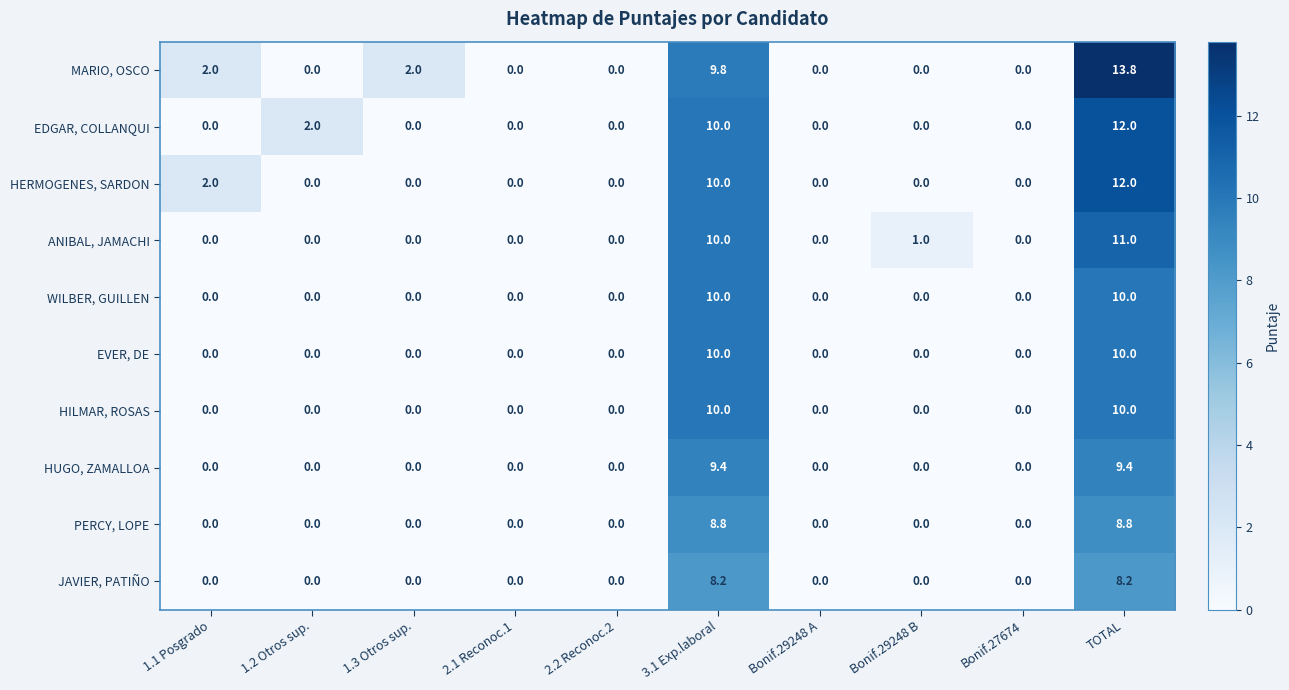

How many HILMAR, ROSAS values are between 0 and 1?

8